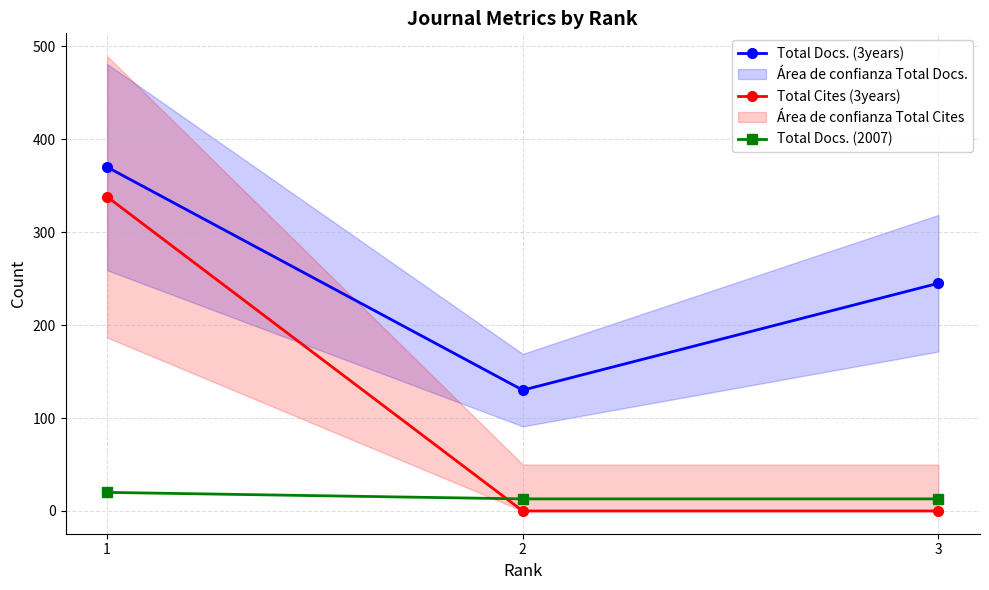

How many lines are shown in the chart?

3